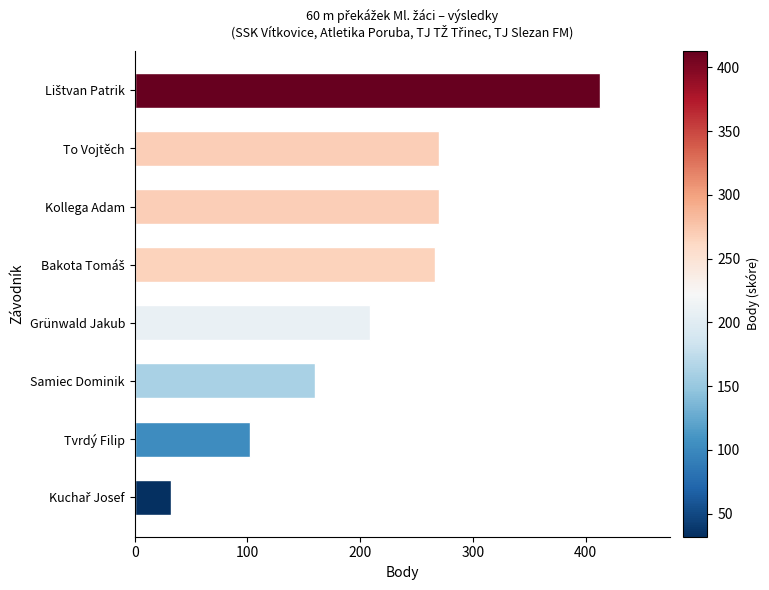

Reading top to bottom, what are all the values shown in this chart?

413	270	270	266	209	160	102	32